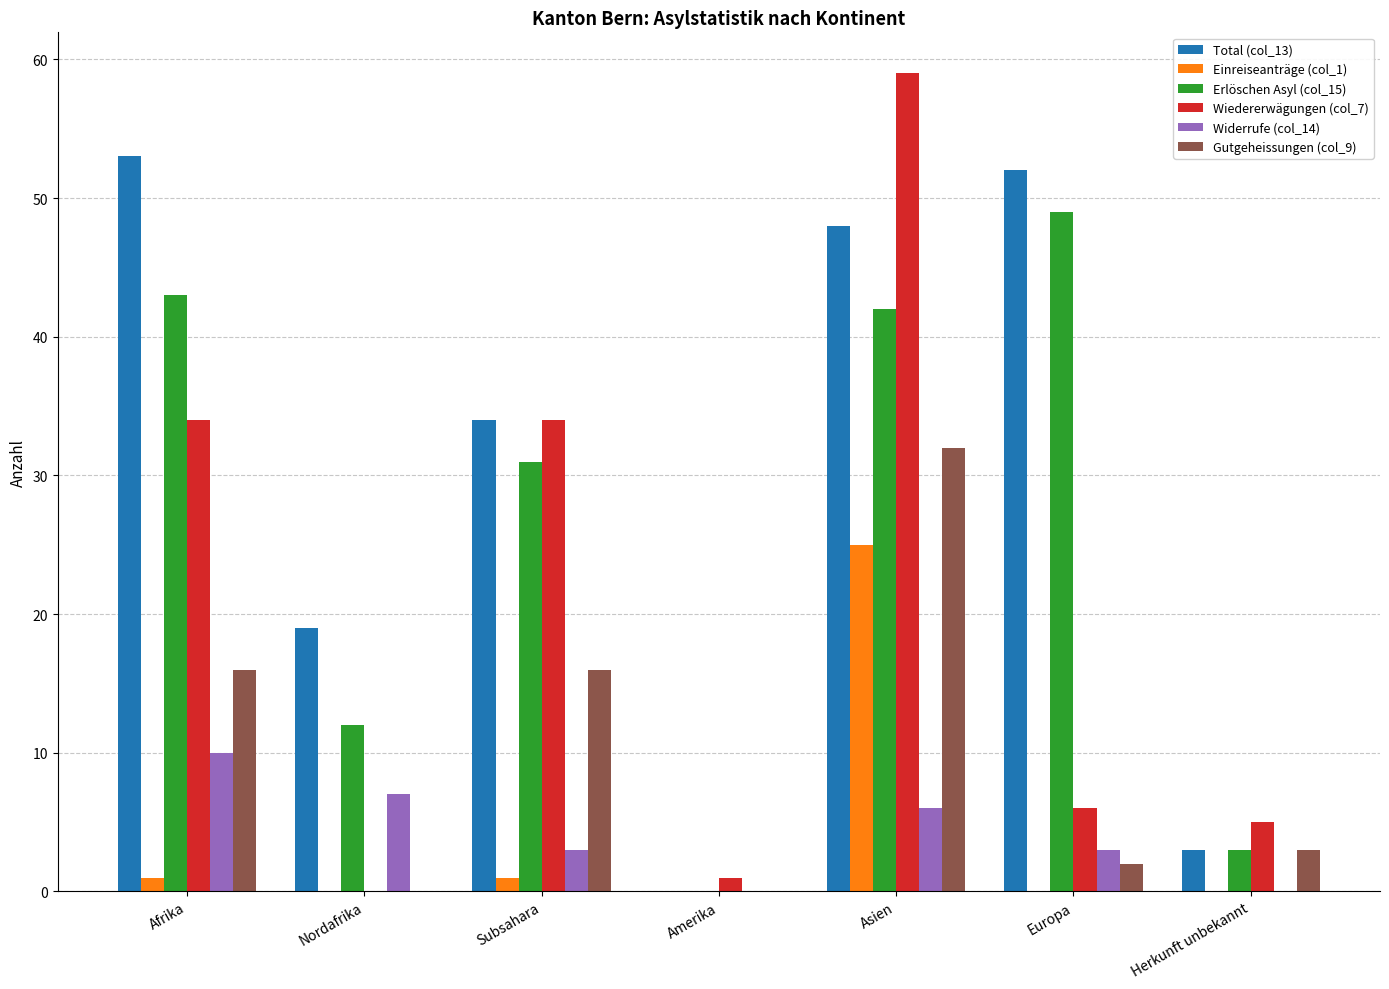

What is the maximum value for Gutgeheissungen (col_9)?

32